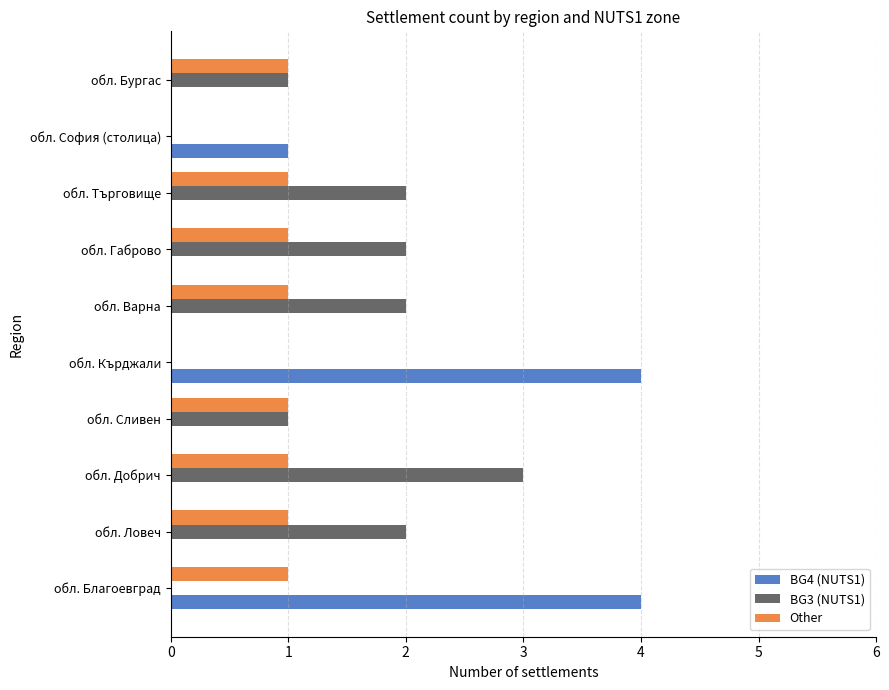

Which series has the largest range (max minus min)?

BG4 (NUTS1)